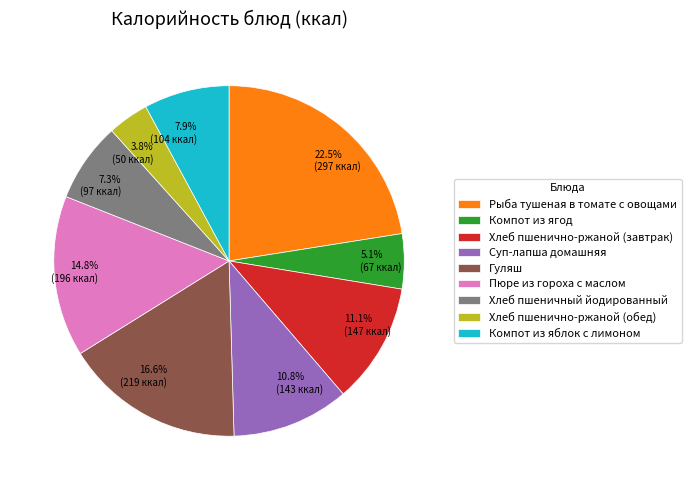

To the nearest percent, what is the difference between the Рыба тушеная в томате с овощами and Гуляш slice percentages?

6%